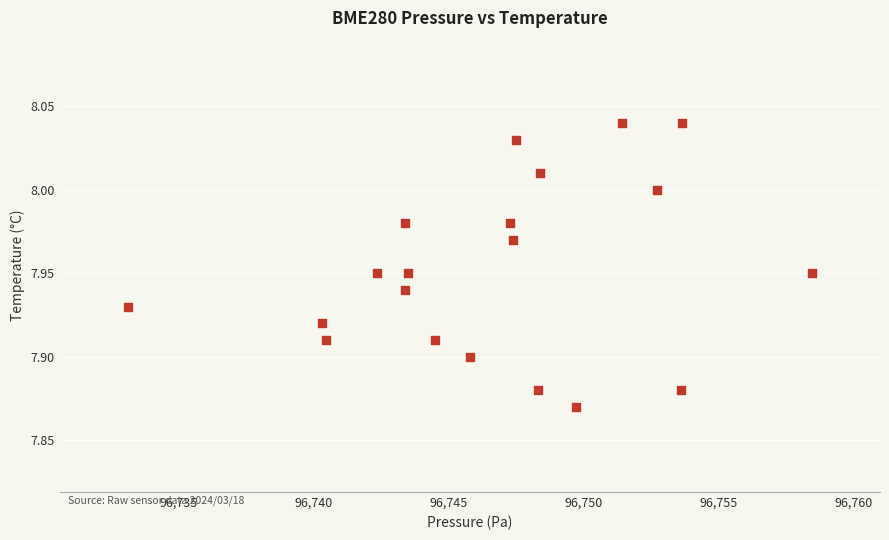

What is the range of X values (max minus min)?

25.3